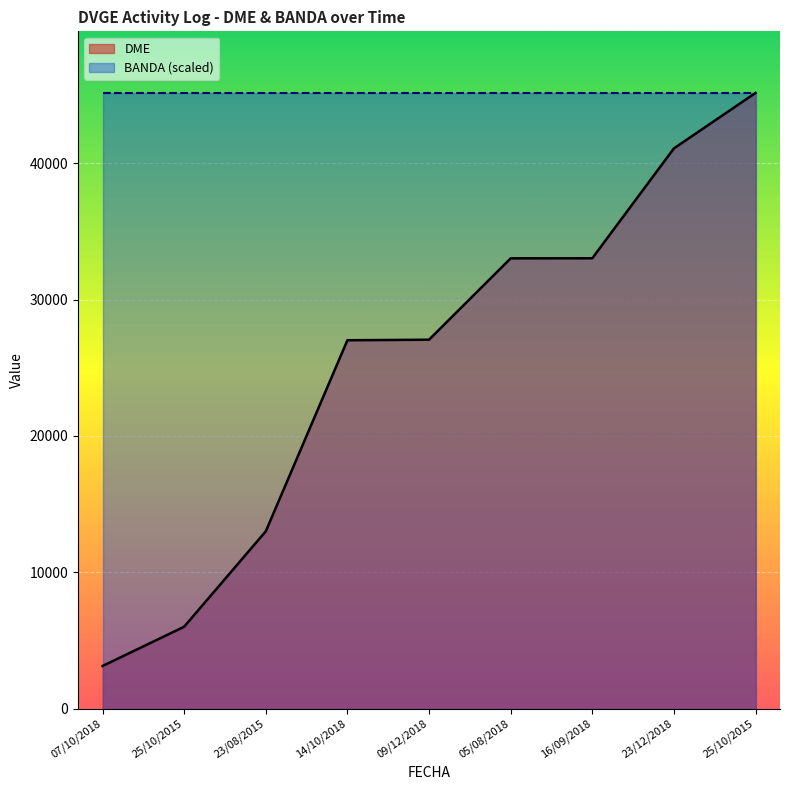

The chart shows a value of 8279 at 25/10/2015. True or false?

False